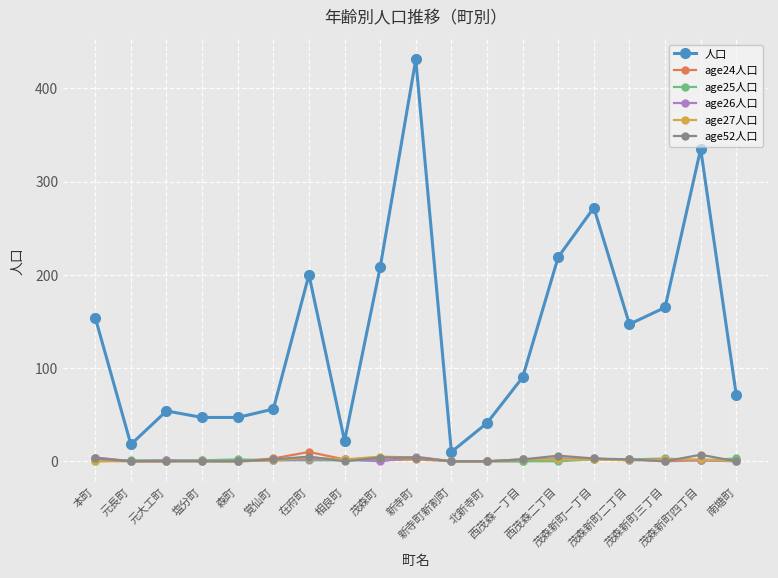

What is the label of the 2nd point from the right?

茂森新町四丁目